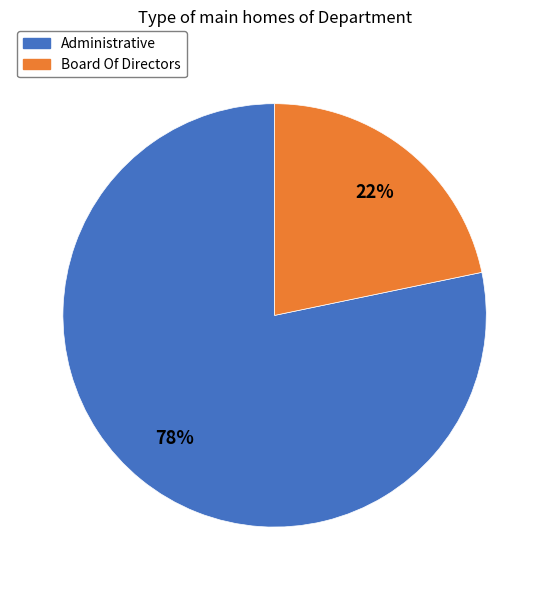

Approximately how many times larger is the value at Board Of Directors compared to Administrative?

0.3